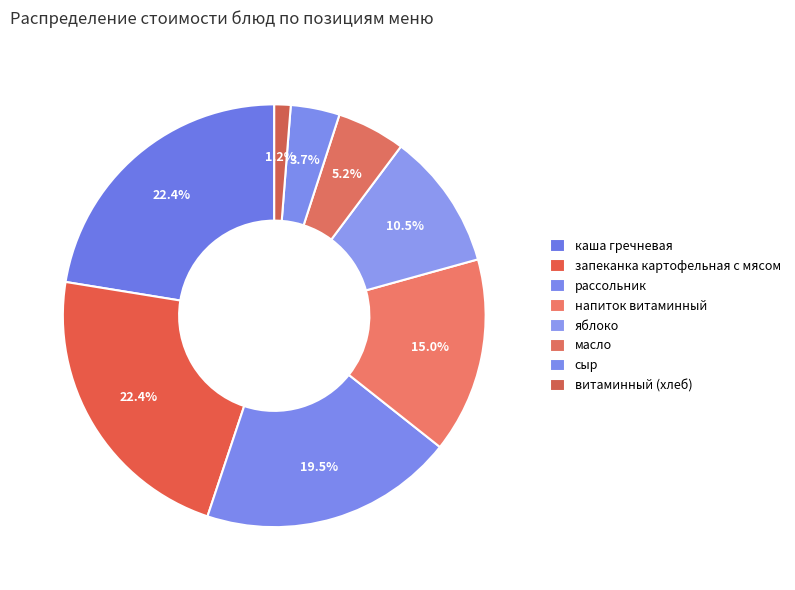

To the nearest percent, what percentage of the pie is яблоко?

10%